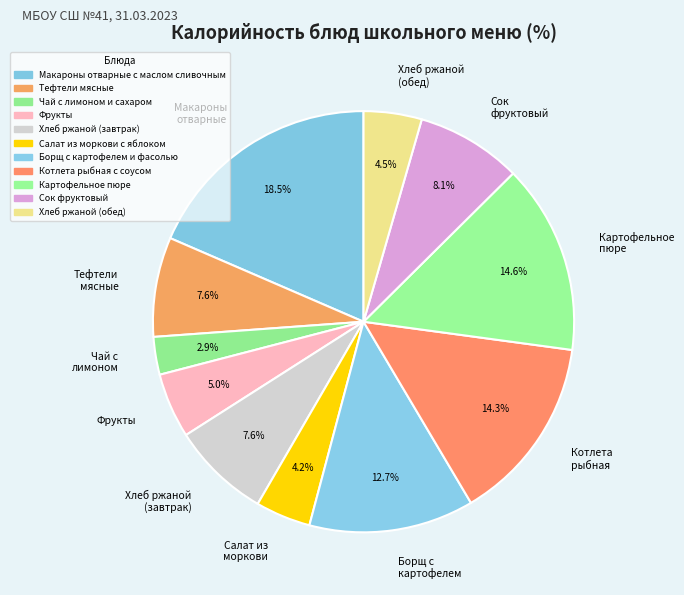

Does any single category account for the majority?

No